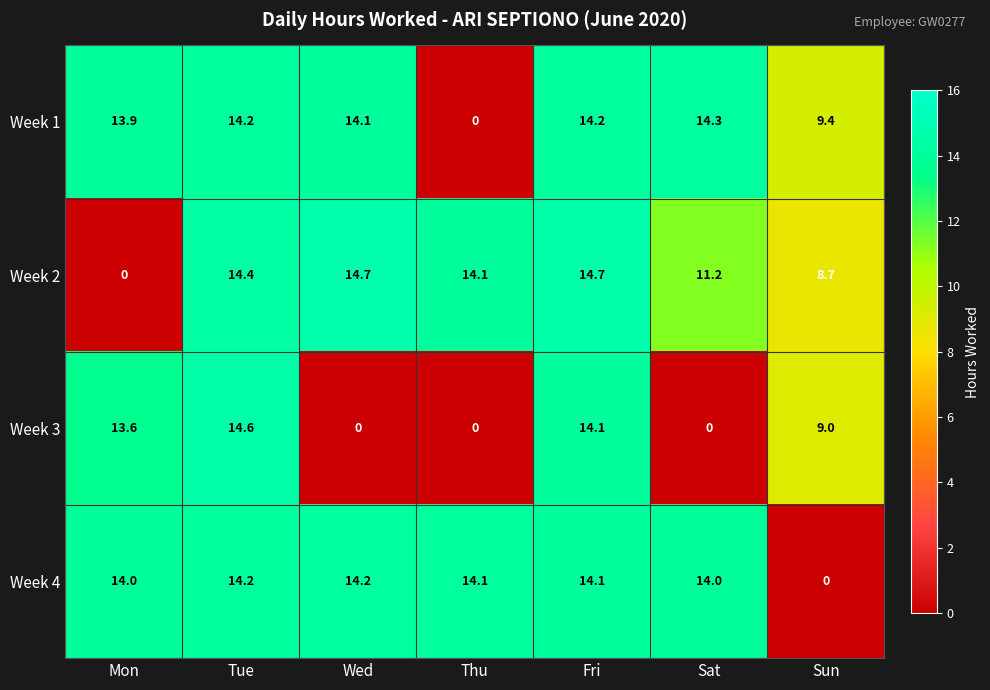

Between Thu and Sun, which series saw the biggest shift?

Week 4